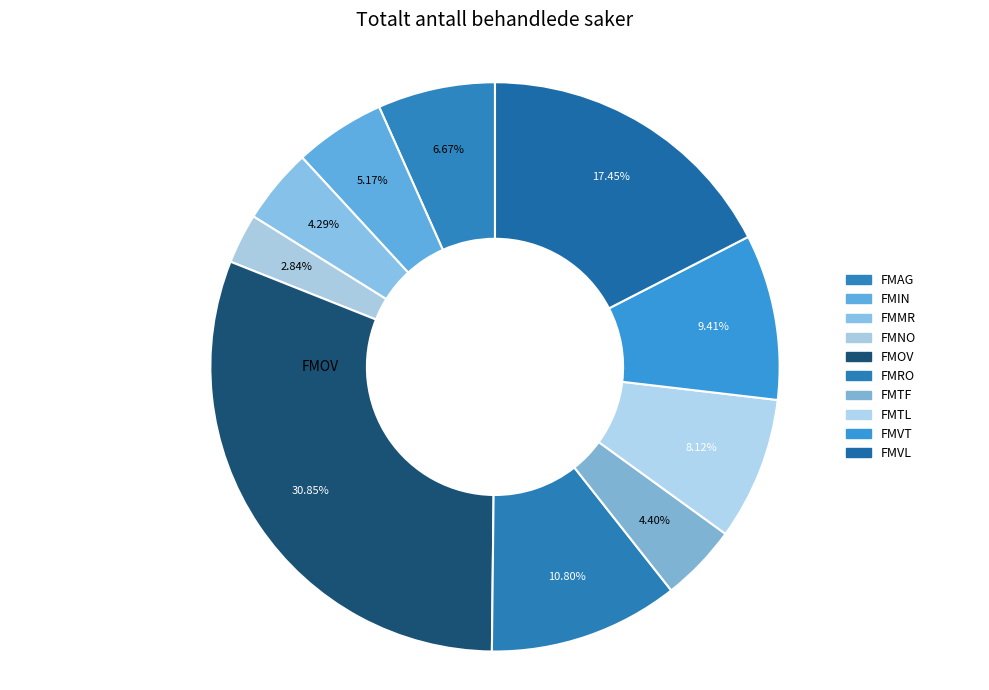

How many segments does this pie chart have?

10